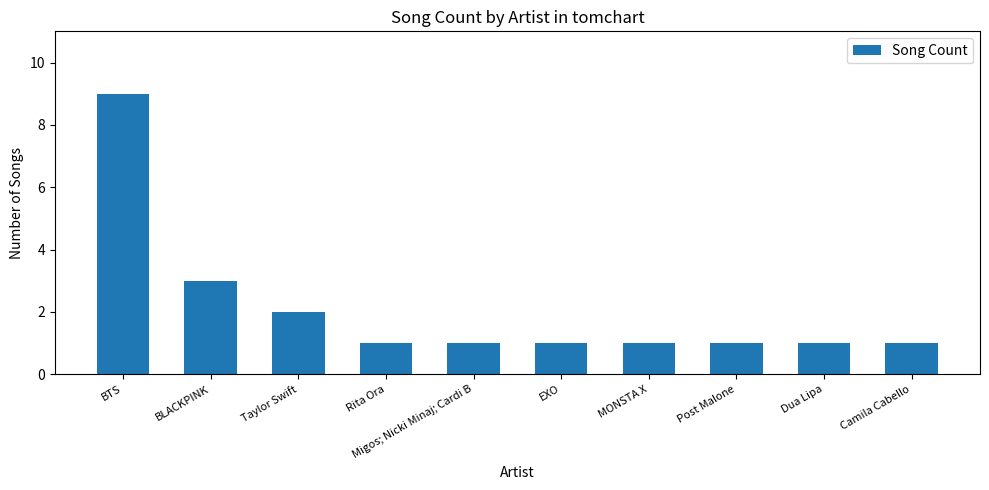

What is the change in value from BTS to Dua Lipa?

-8